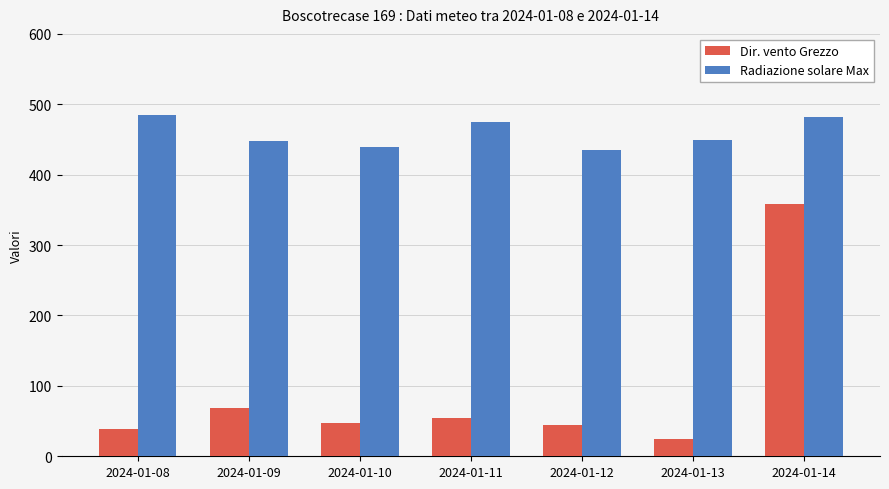

What is the value of the Dir. vento Grezzo bar at the 3rd from the left?

47.0